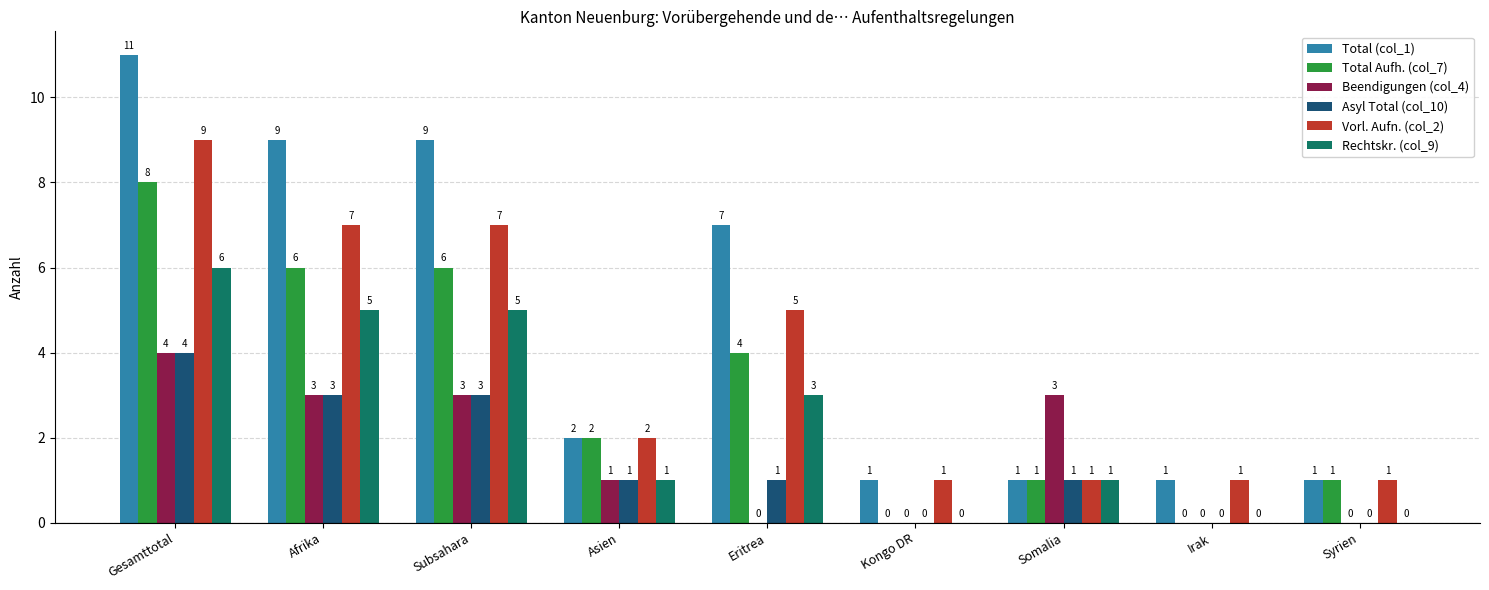

Reading right to left, what are all the values shown in this chart?

Total (col_1): Syrien=1	Irak=1	Somalia=1	Kongo DR=1	Eritrea=7	Asien=2	Subsahara=9	Afrika=9	Gesamttotal=11
Total Aufh. (col_7): Syrien=1	Irak=0	Somalia=1	Kongo DR=0	Eritrea=4	Asien=2	Subsahara=6	Afrika=6	Gesamttotal=8
Beendigungen (col_4): Syrien=0	Irak=0	Somalia=3	Kongo DR=0	Eritrea=0	Asien=1	Subsahara=3	Afrika=3	Gesamttotal=4
Asyl Total (col_10): Syrien=0	Irak=0	Somalia=1	Kongo DR=0	Eritrea=1	Asien=1	Subsahara=3	Afrika=3	Gesamttotal=4
Vorl. Aufn. (col_2): Syrien=1	Irak=1	Somalia=1	Kongo DR=1	Eritrea=5	Asien=2	Subsahara=7	Afrika=7	Gesamttotal=9
Rechtskr. (col_9): Syrien=0	Irak=0	Somalia=1	Kongo DR=0	Eritrea=3	Asien=1	Subsahara=5	Afrika=5	Gesamttotal=6